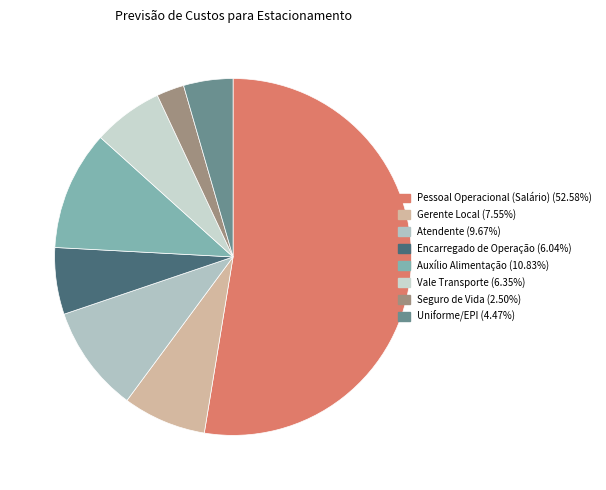

To the nearest percent, what portion does Vale Transporte represent?

6%